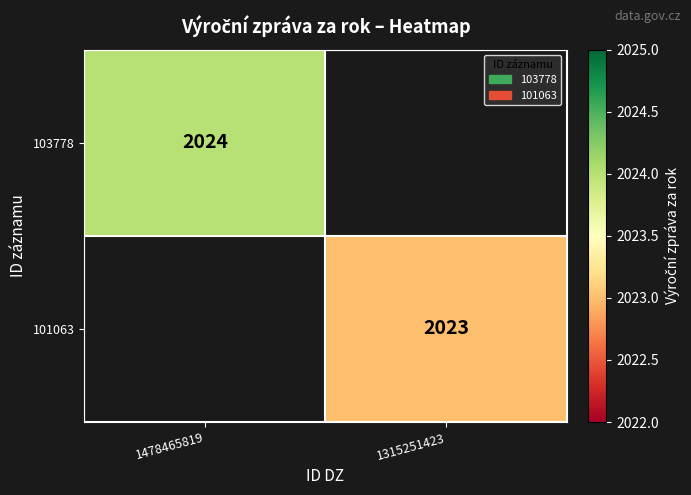

The 101063 series shows 3471 at 1315251423. True or false?

False